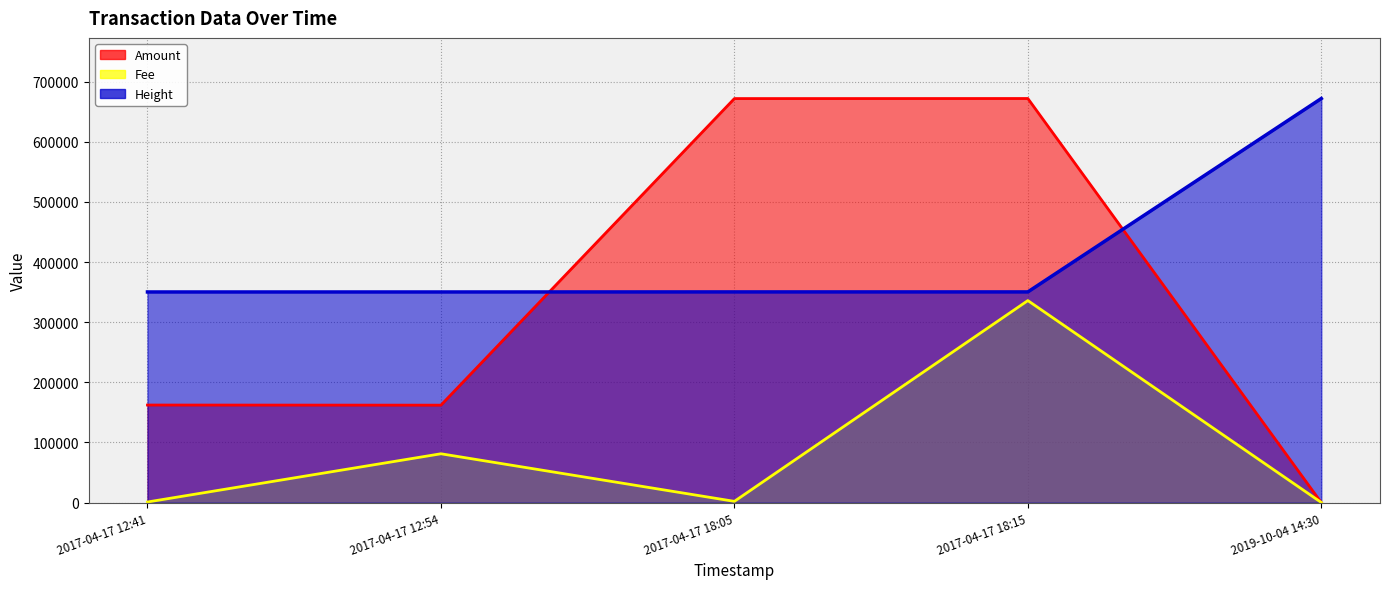

What is the average value of the Height series?

414575.4